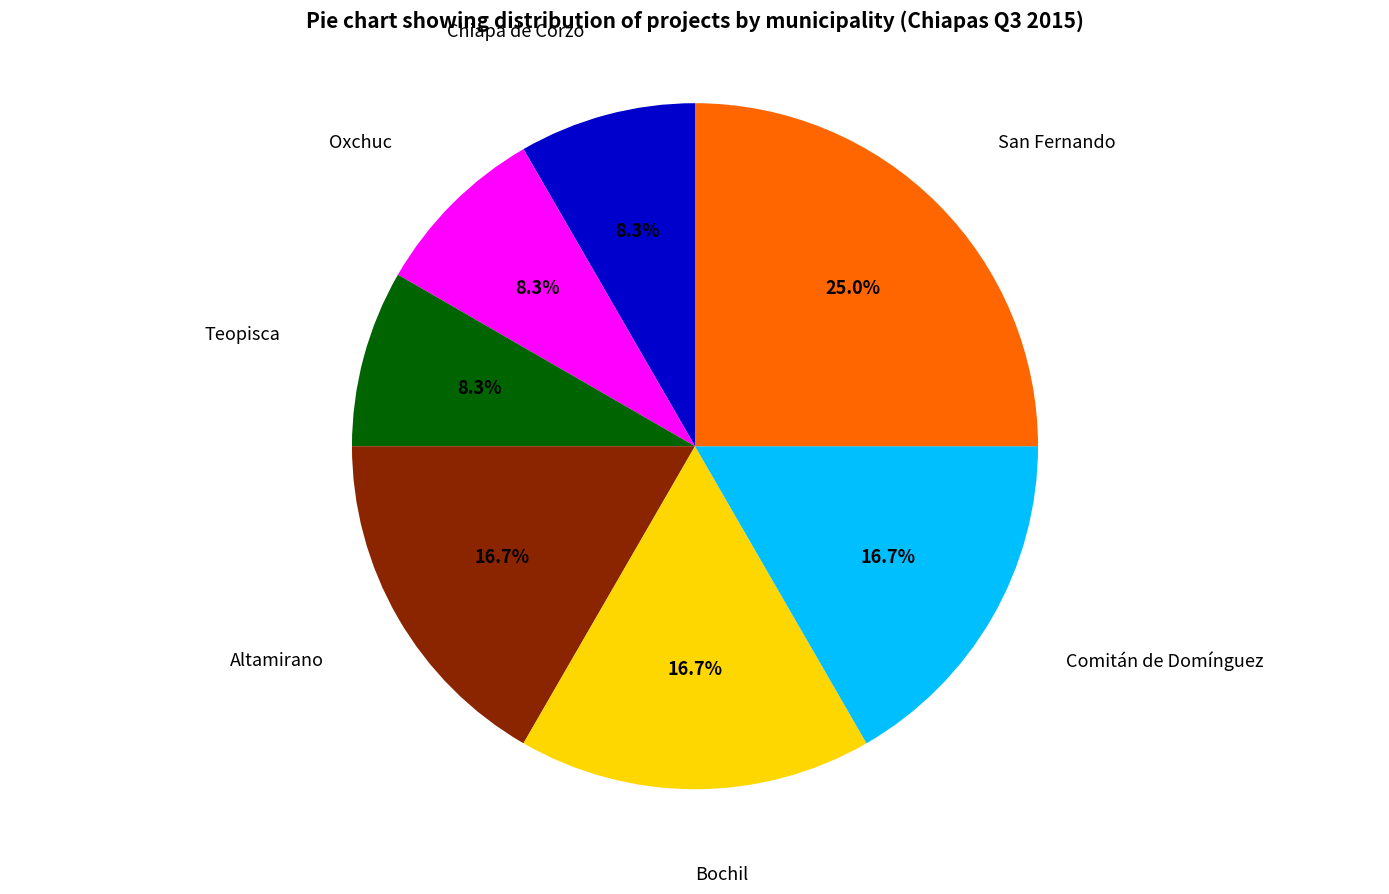

To the nearest percent, what is the difference between the largest and smallest slice percentages?

17%